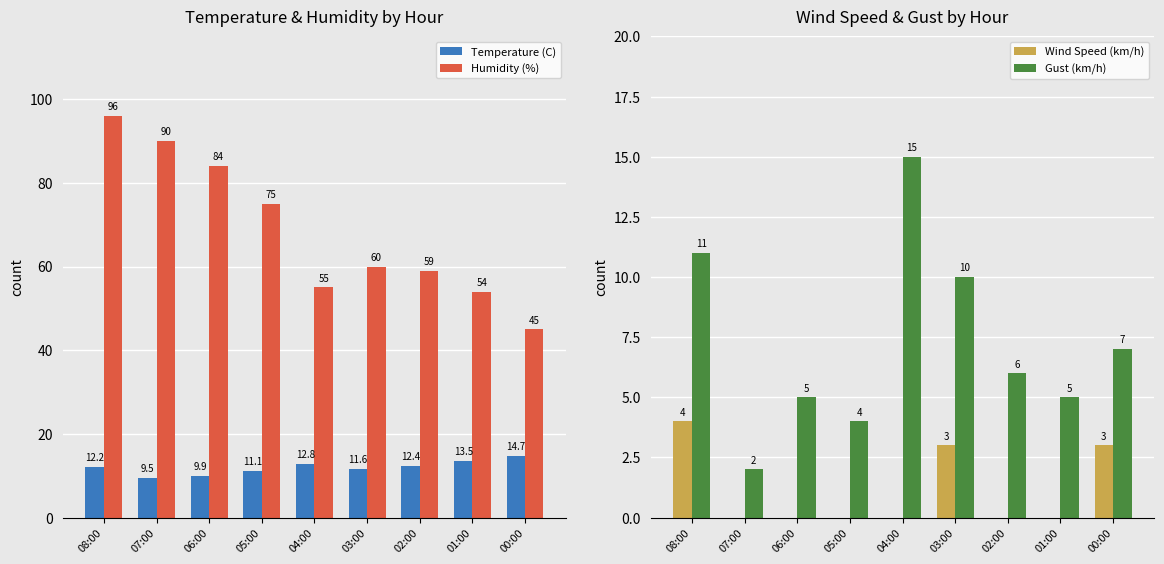

Which category has the highest value across all series?

08:00